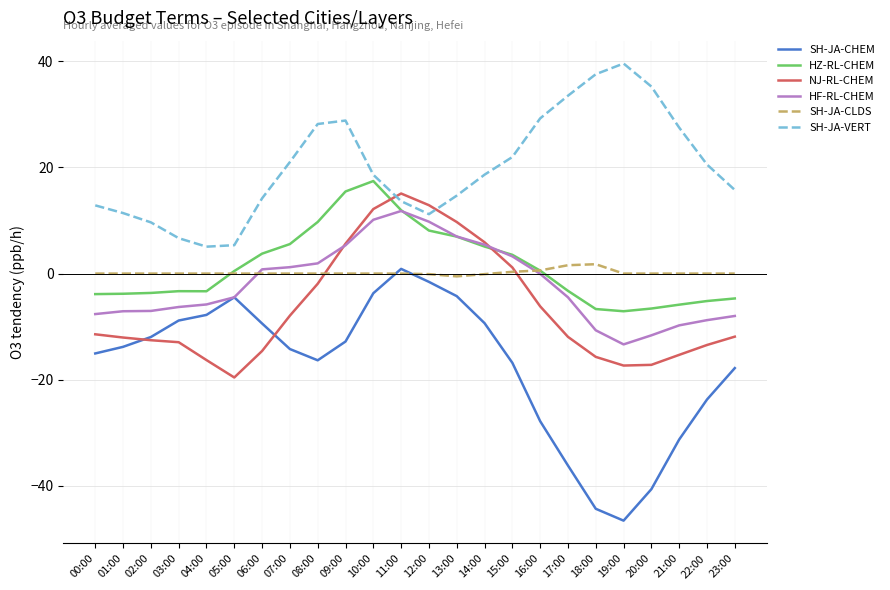

At which label is SH-JA-CHEM closest to -22?

22:00